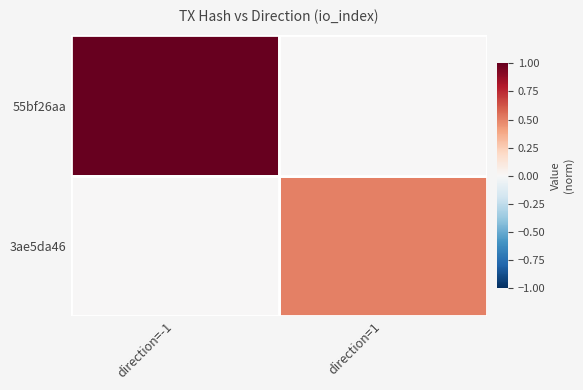

What is the total value across all series at direction=1?

0.5